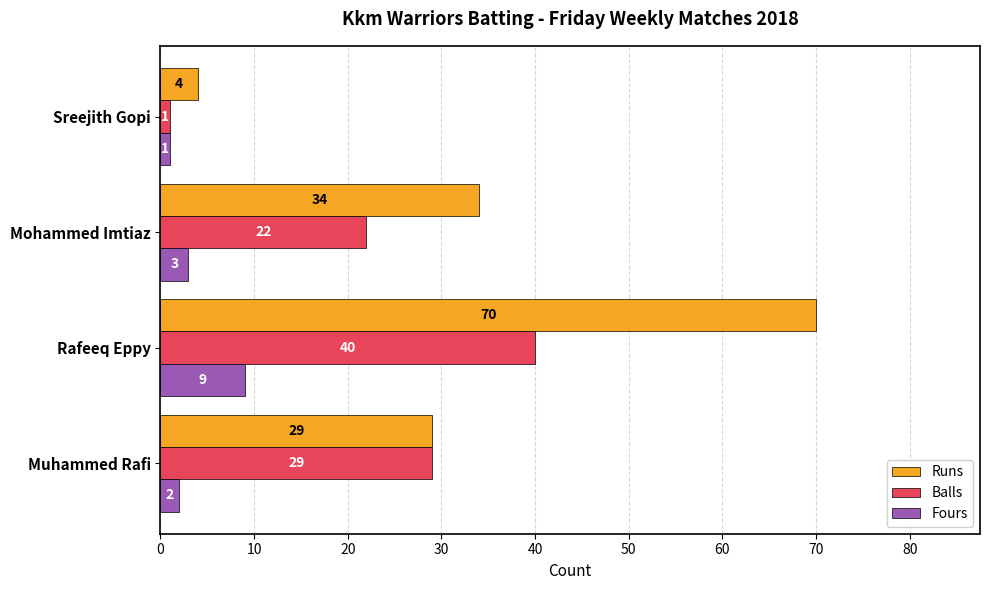

At how many categories does at least one series exceed 59?

1